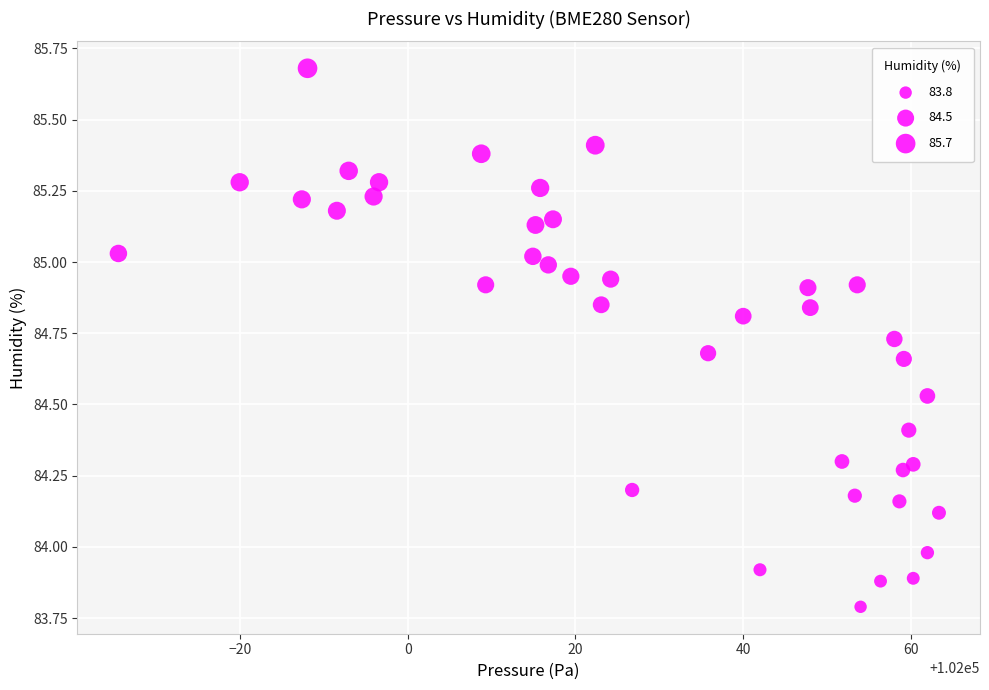

What is the range of X values (max minus min)?

97.9